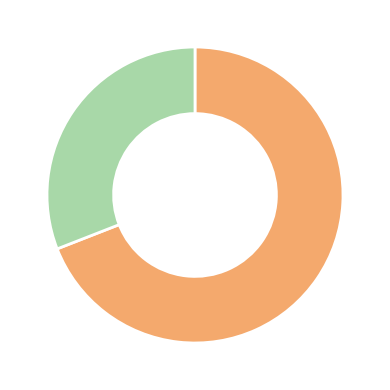

Does any single category account for the majority?

Yes